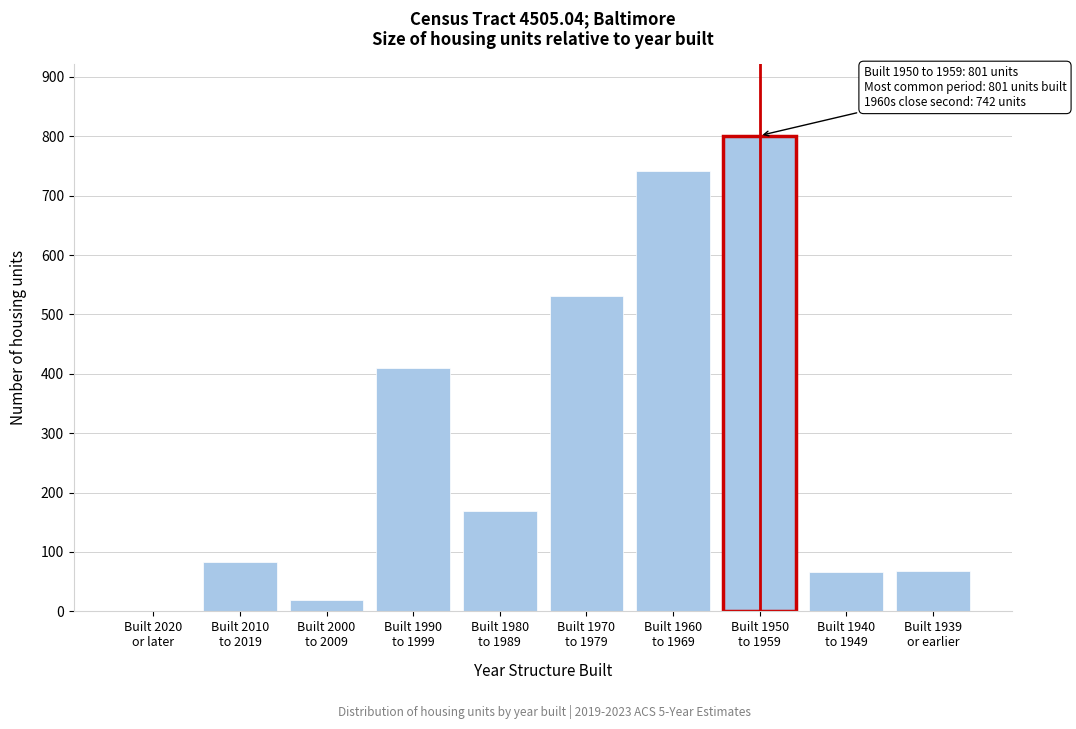

What is the sum of all values?

2891